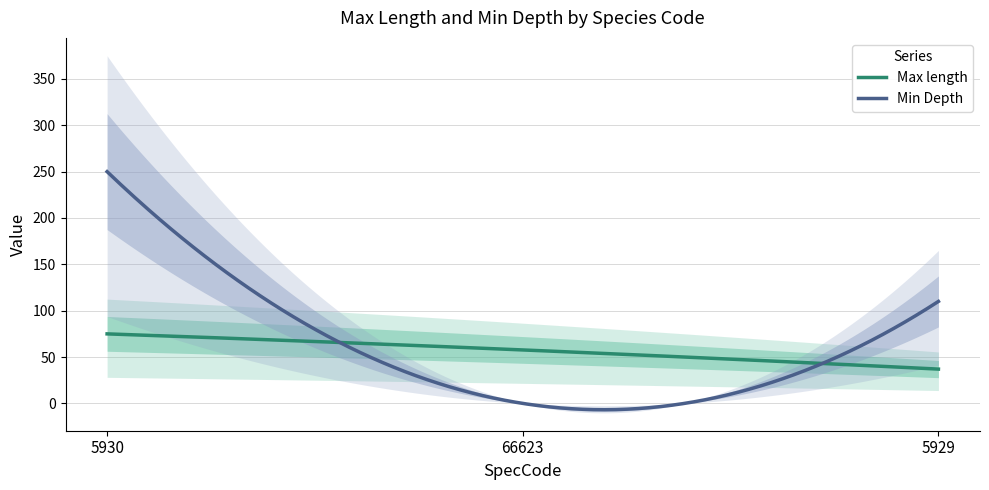

Rank the series at 5929 from lowest to highest value.

Max length, Min Depth